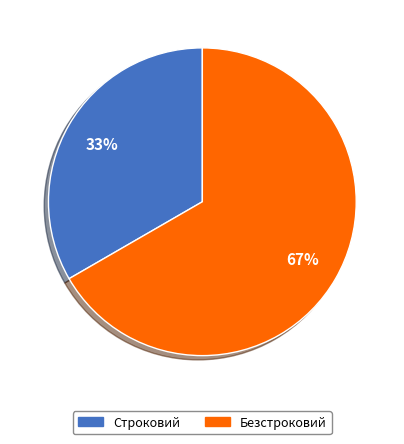

To the nearest percent, what is the combined percentage of Безстроковий and Строковий?

100%